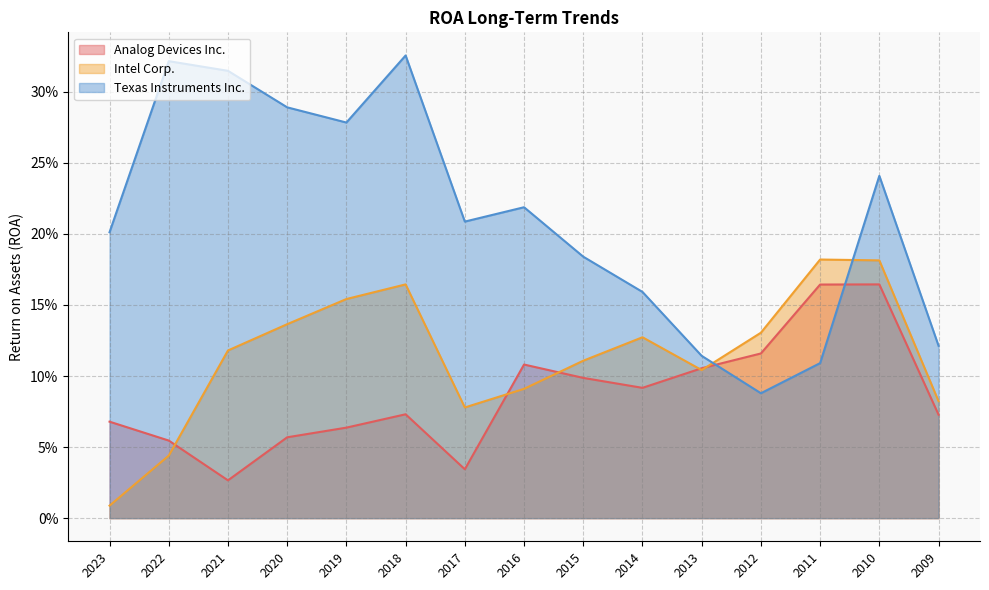

How many lines are shown in the chart?

3